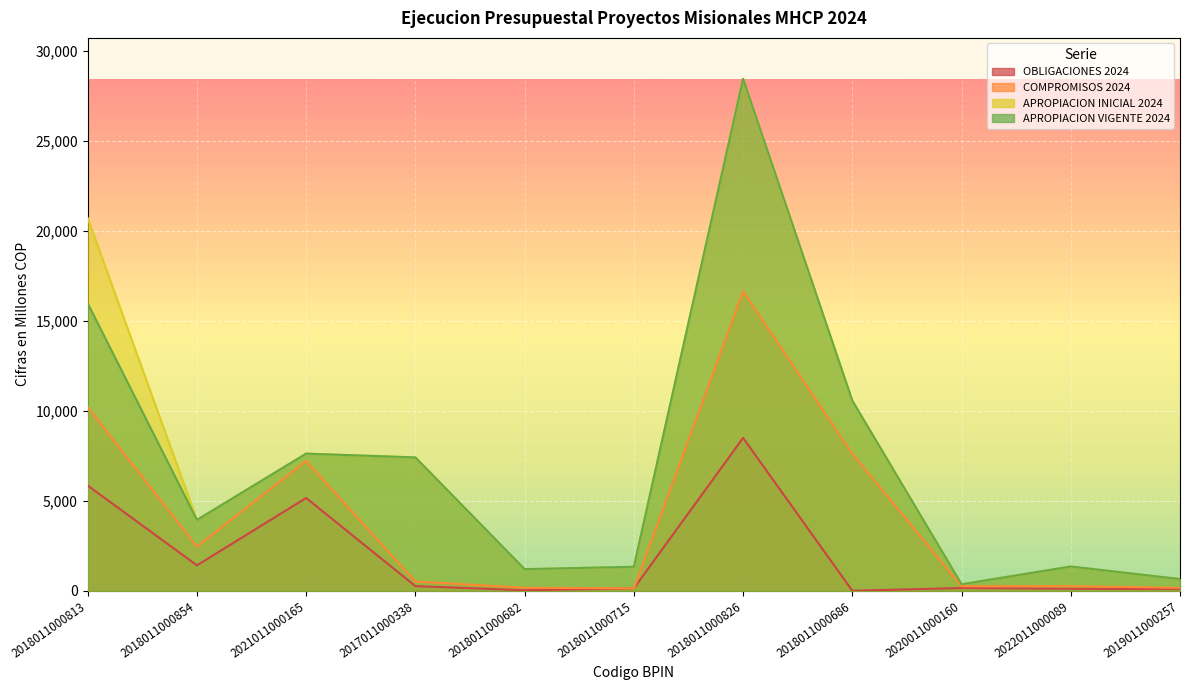

At which category does OBLIGACIONES 2024 reach its first local peak?

2021011000165